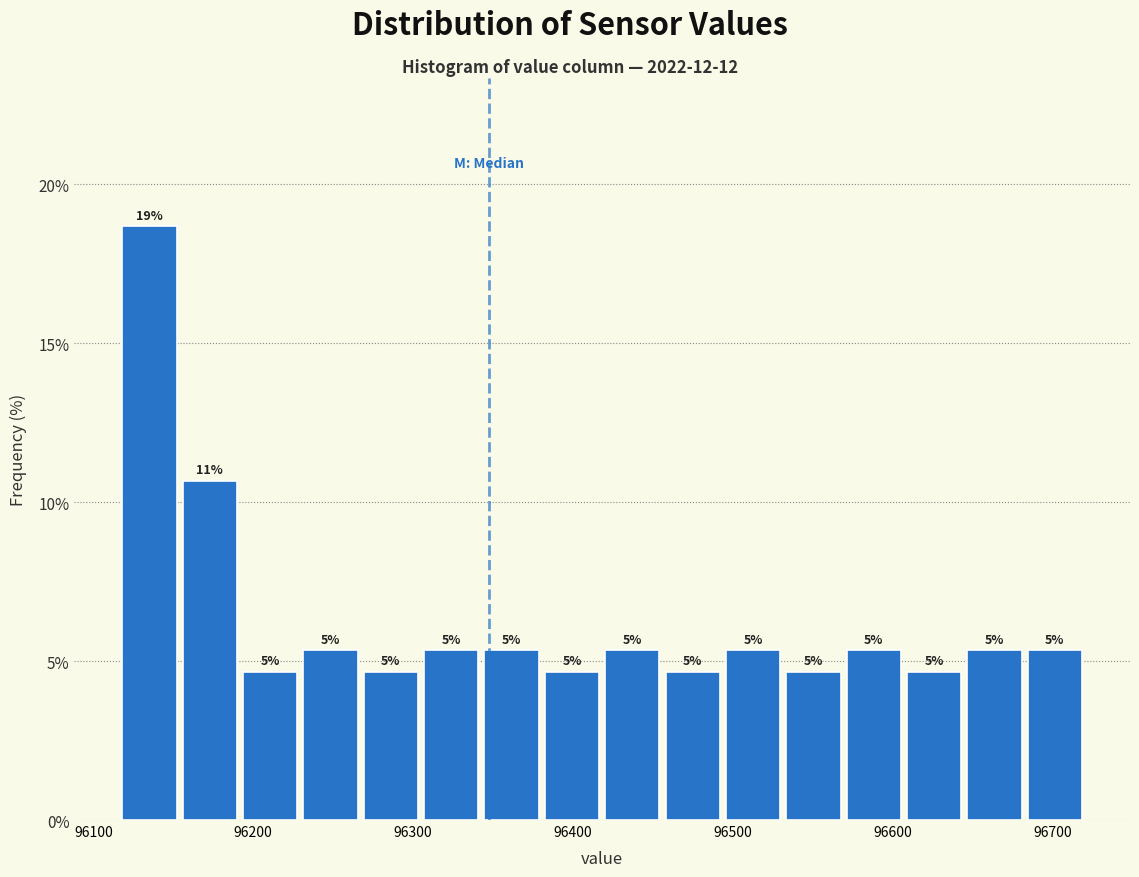

Around what value on the x-axis is the tallest bar? Give the approximate position of its centre, as read against the axis.

96140